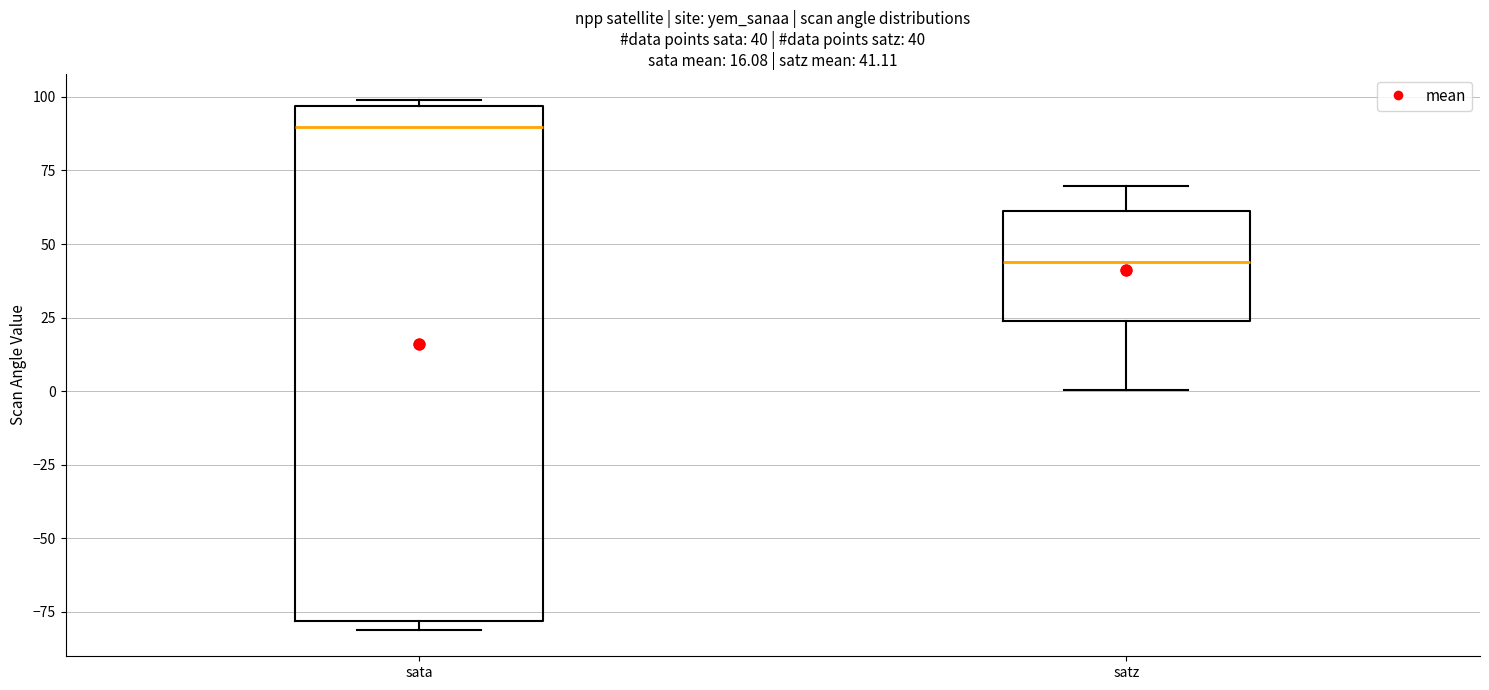

Which box's median line is the lowest?

satz